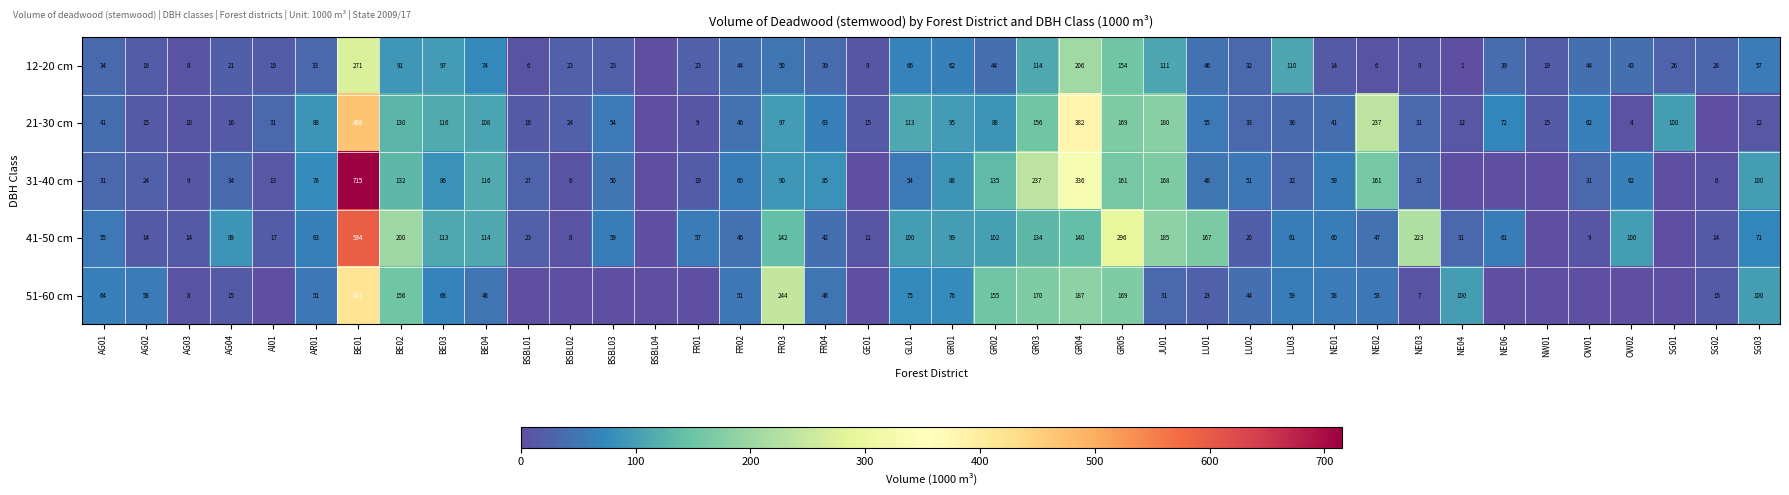

The value of 21-30 cm at NE04 is 5. True or false?

False